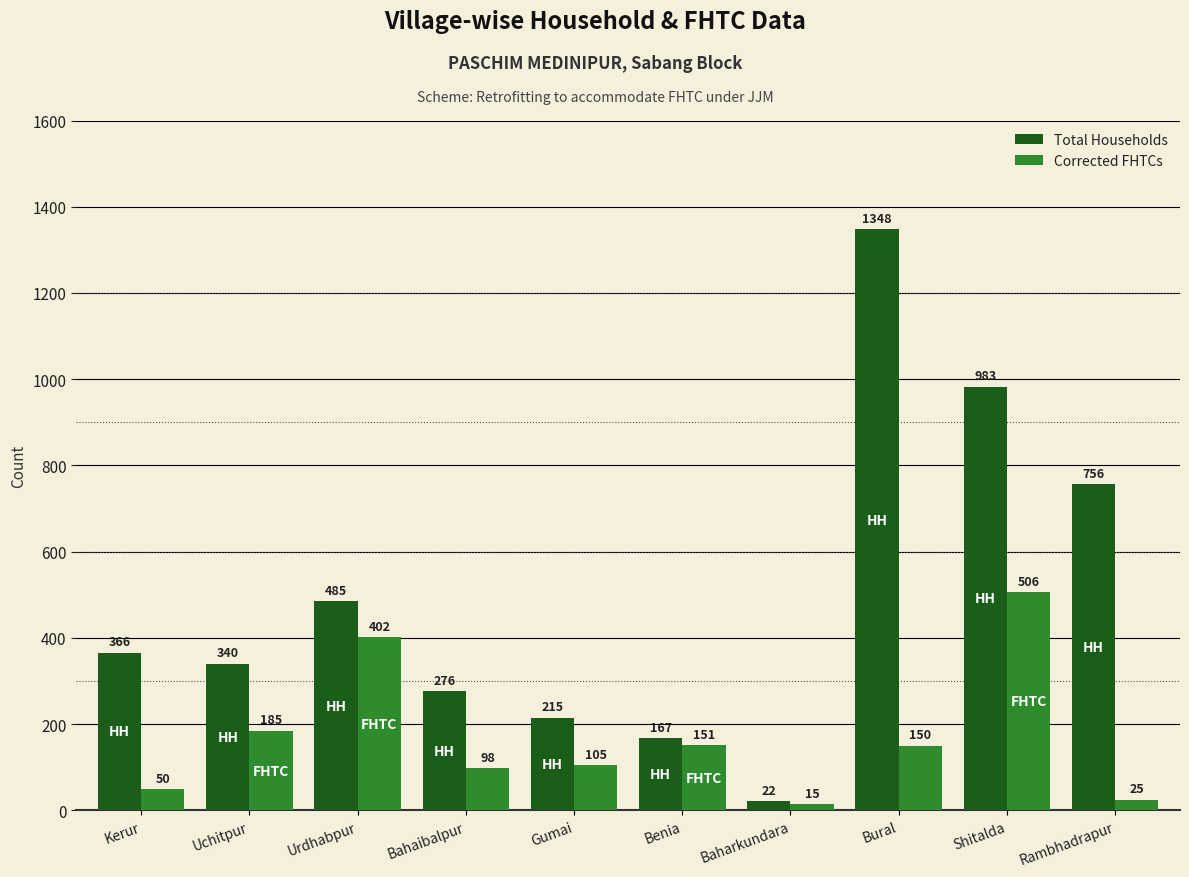

What is the average value of the Total Households series?

496